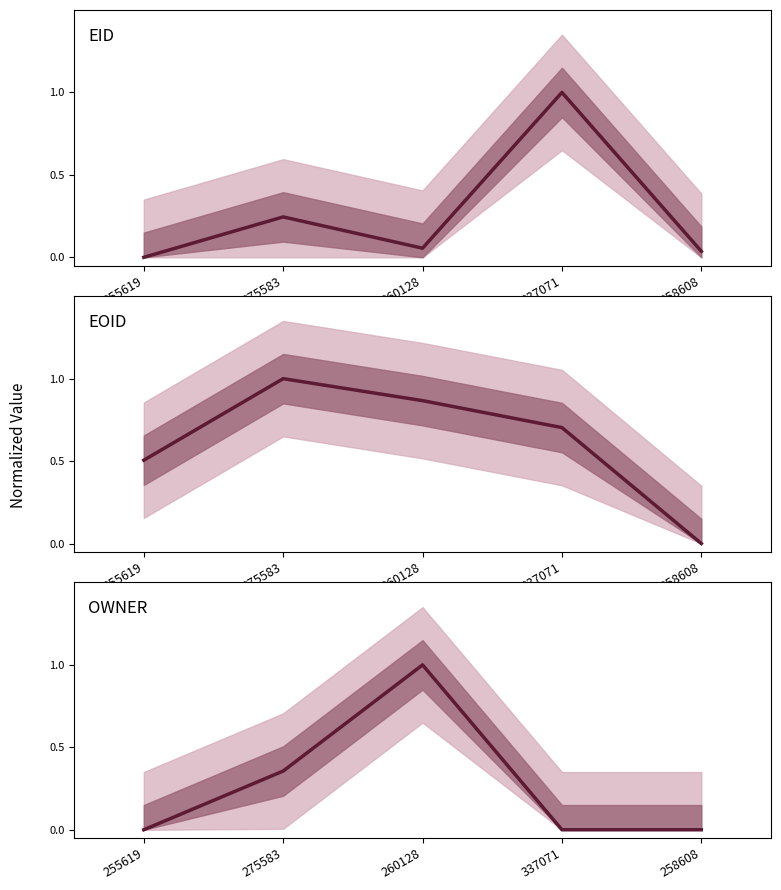

Which series ends up on top after the final intersection of EOID and EID?

EID